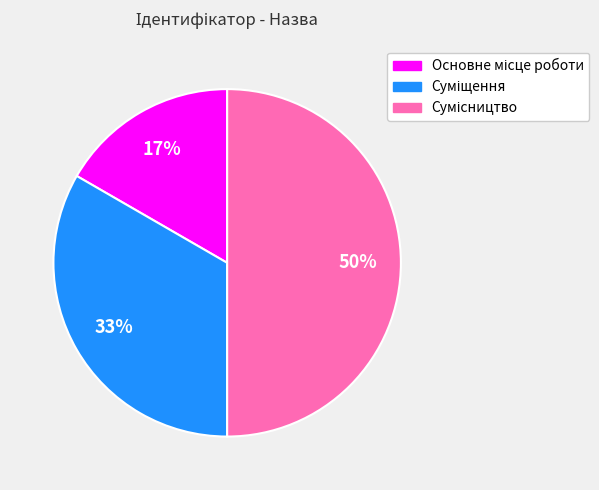

To the nearest percent, what is the average slice percentage?

33%